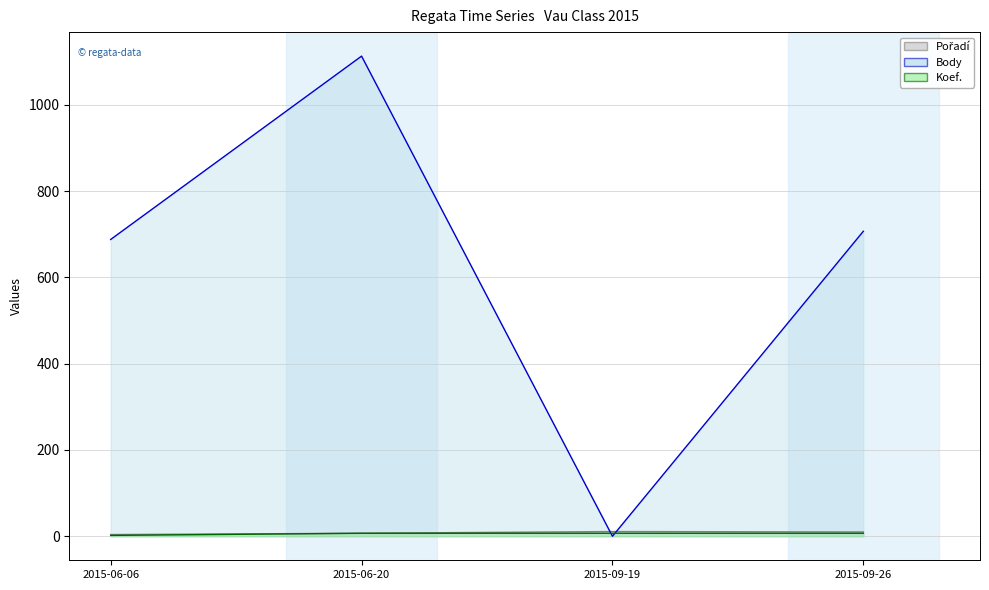

Count the number of data series in this chart.

3